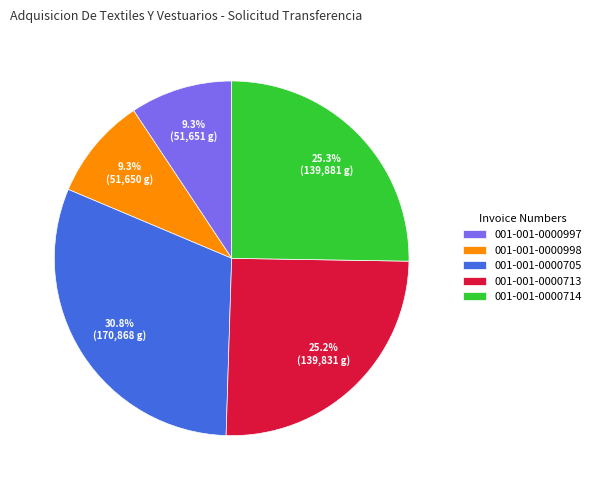

How many segments does this pie chart have?

5